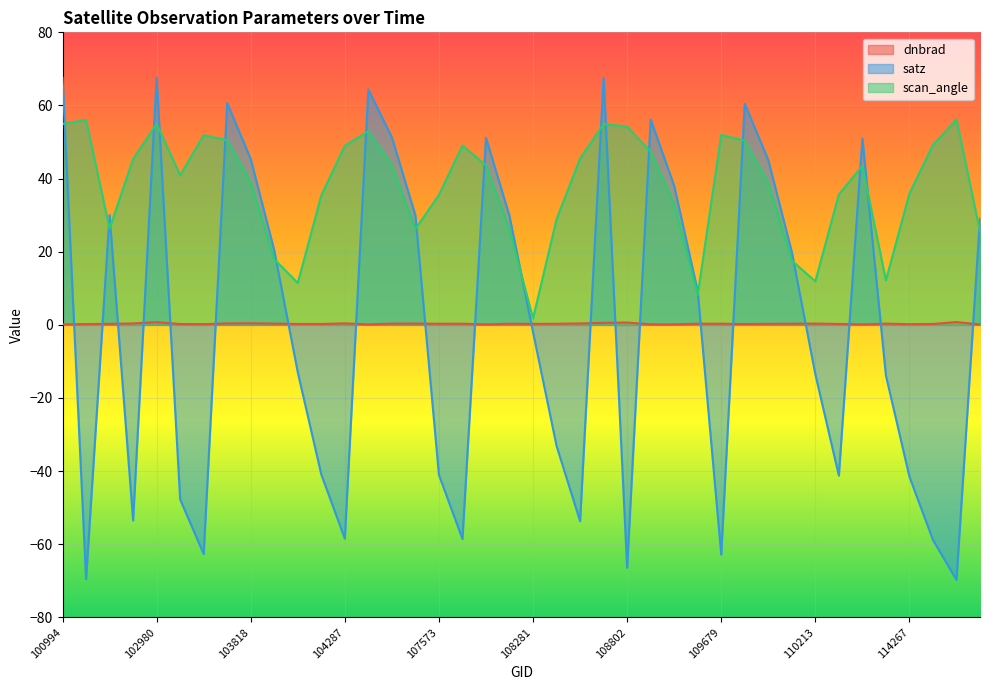

Rank the series by their maximum value, from lowest to highest.

dnbrad, scan_angle, satz